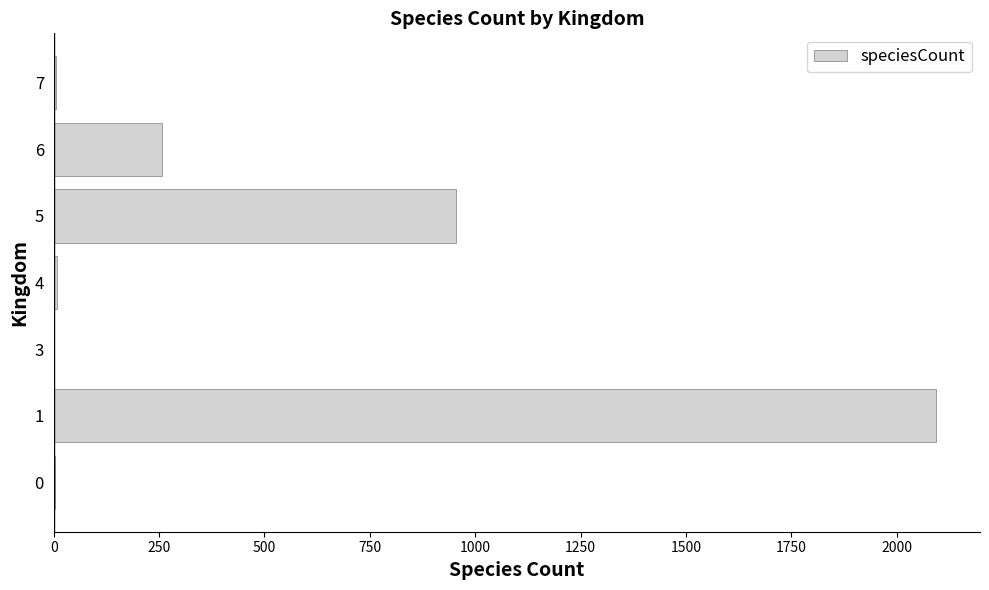

What is the change in value from 1 to 6?

-1835